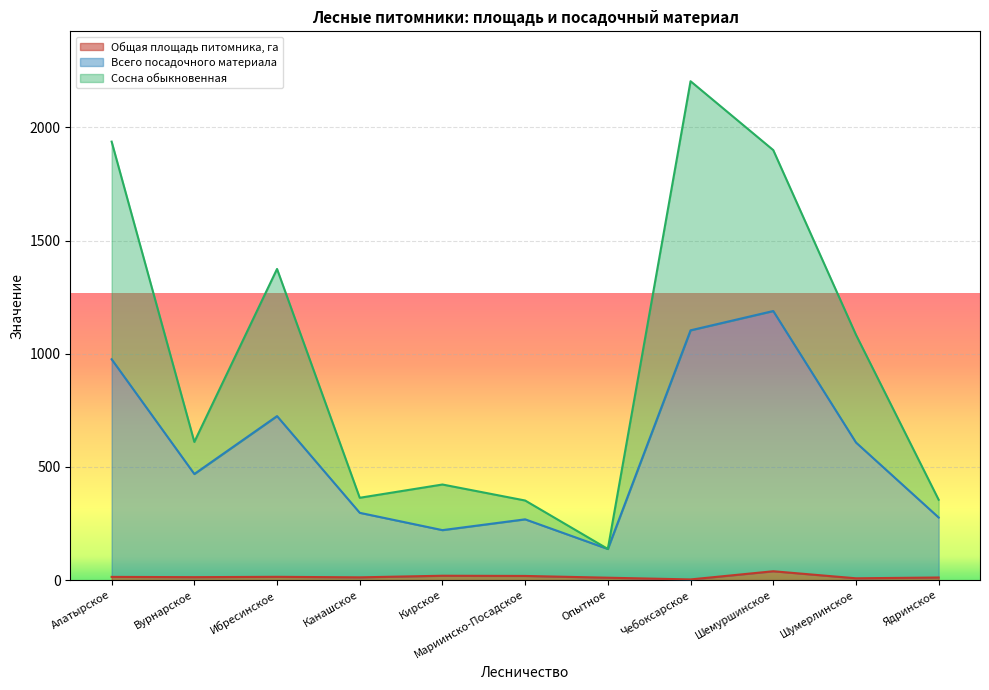

Rank the series at Опытное from lowest to highest value.

Общая площадь питомника, га, Всего посадочного материала, Сосна обыкновенная